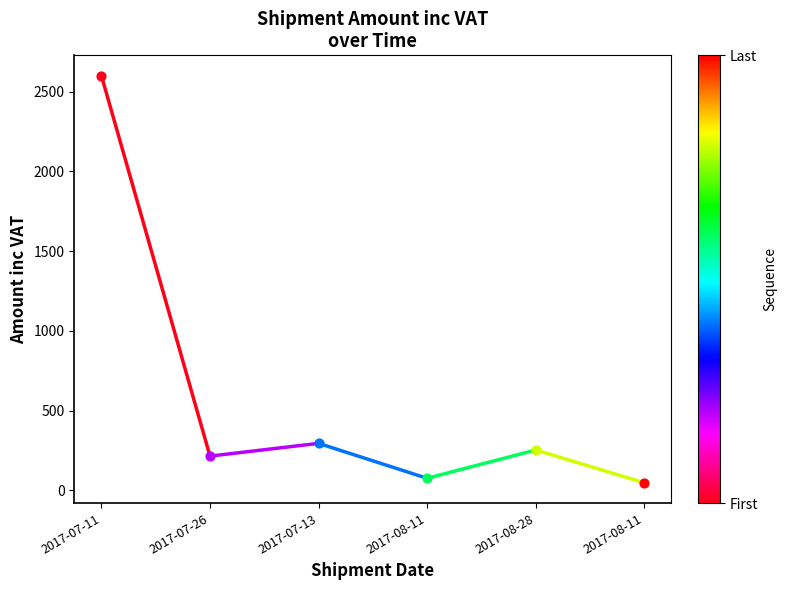

What is the change in value from 2017-07-11 to 2017-07-26?

-2384.2